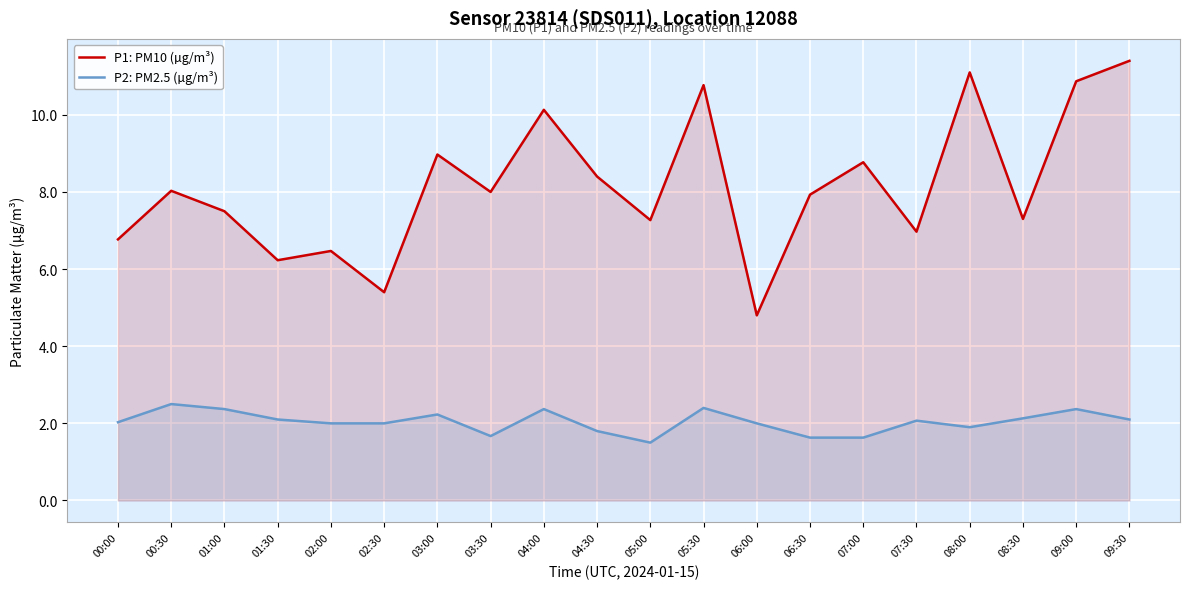

What is the total value across all series at 04:00?

12.5